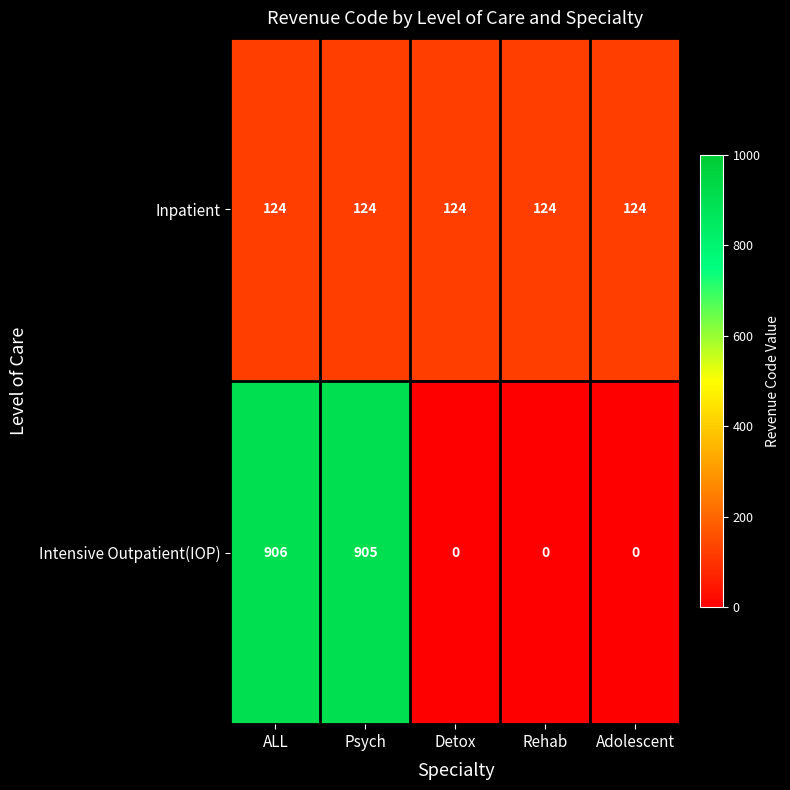

Which series has the largest range (max minus min)?

Intensive Outpatient(IOP)